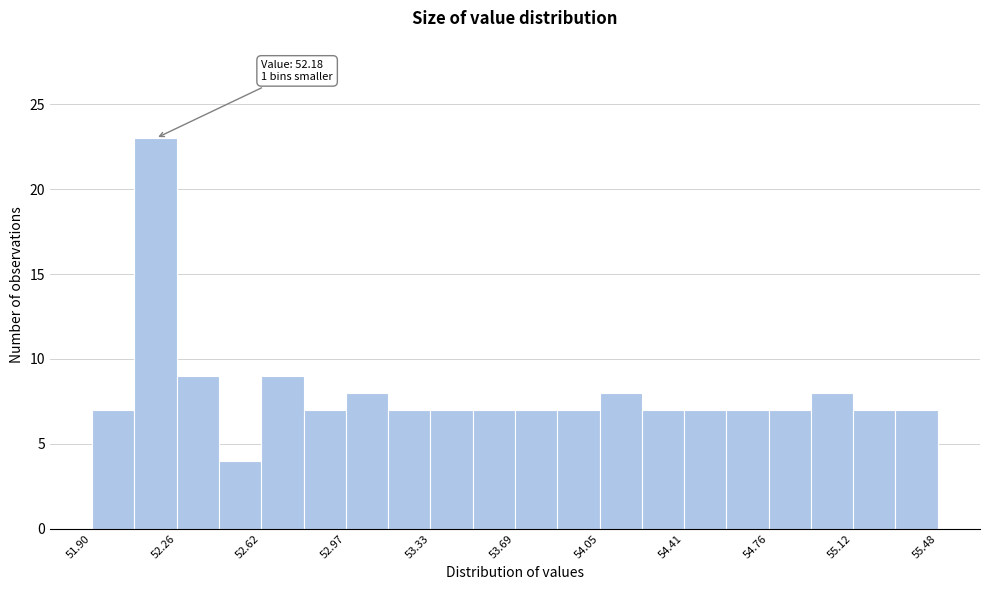

Around what value on the x-axis is the tallest bar? Give the approximate position of its centre, as read against the axis.

52.15